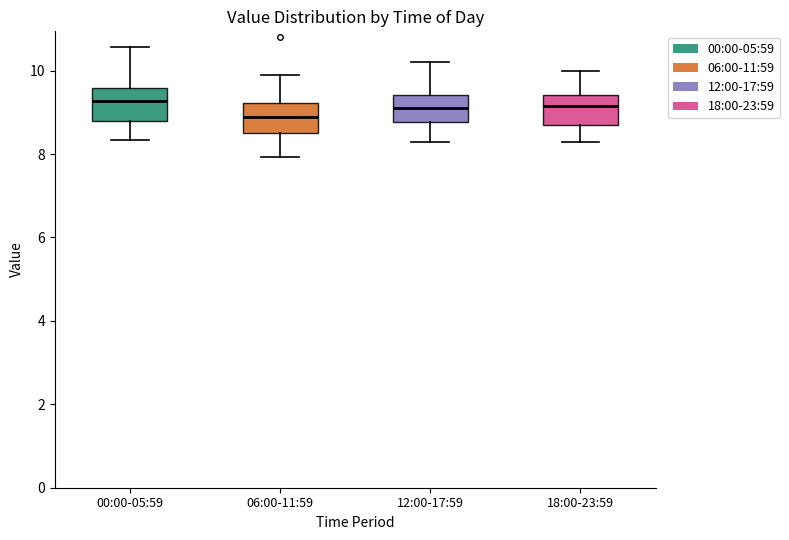

Where is the upper edge of the box for 06:00-11:59 on the y-axis? The values are not printed on the chart, so give them approximately, as read against the axis.

9.2